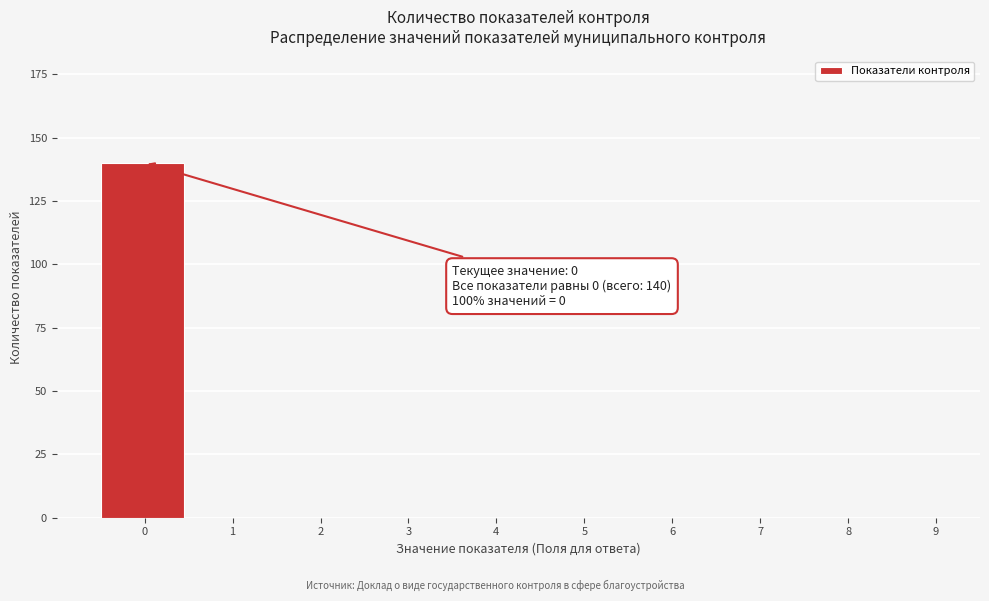

Reading left to right, list all the values displayed in this chart.

0=140	1=0	2=0	3=0	4=0	5=0	6=0	7=0	8=0	9=0